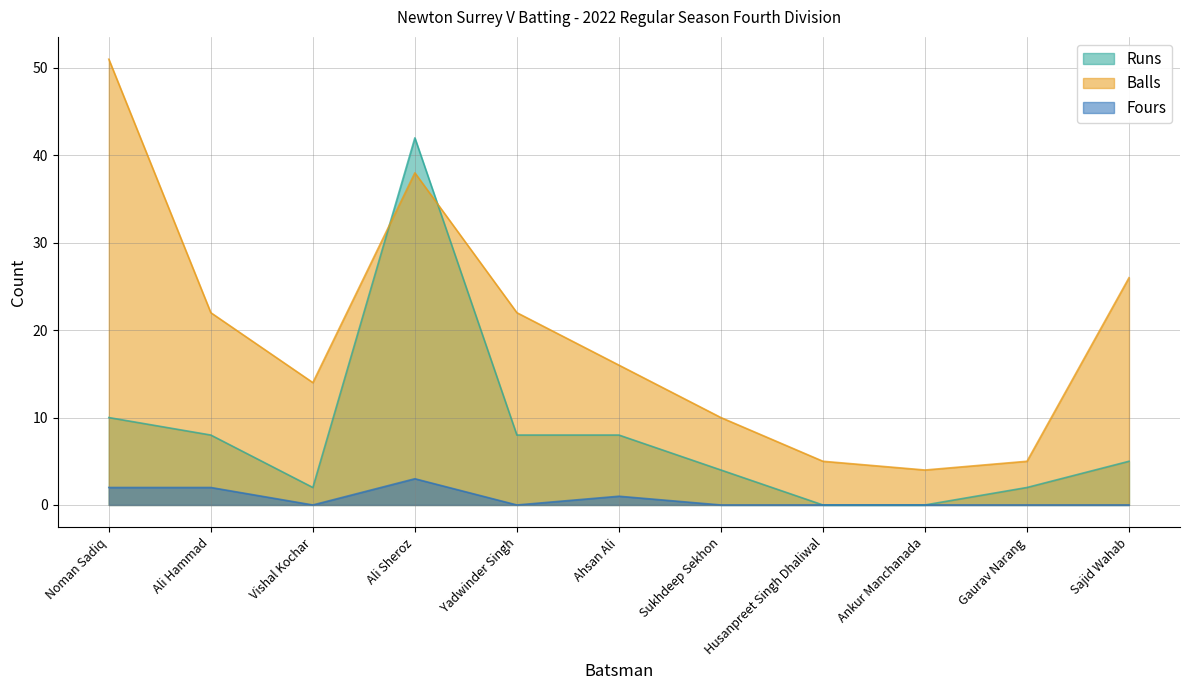

Rank the categories by Runs value from lowest to highest.

Husanpreet Singh Dhaliwal, Ankur Manchanada, Vishal Kochar, Gaurav Narang, Sukhdeep Sekhon, Sajid Wahab, Ali Hammad, Yadwinder Singh, Ahsan Ali, Noman Sadiq, Ali Sheroz